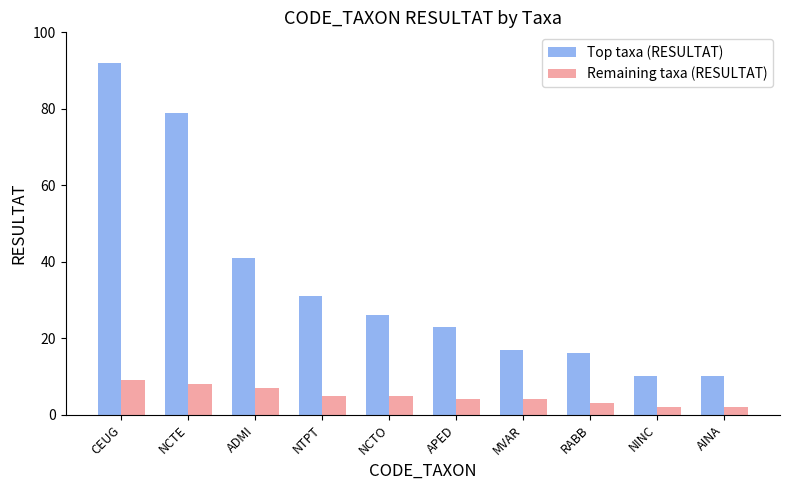

Which series has the largest total across all categories?

Top taxa (RESULTAT)